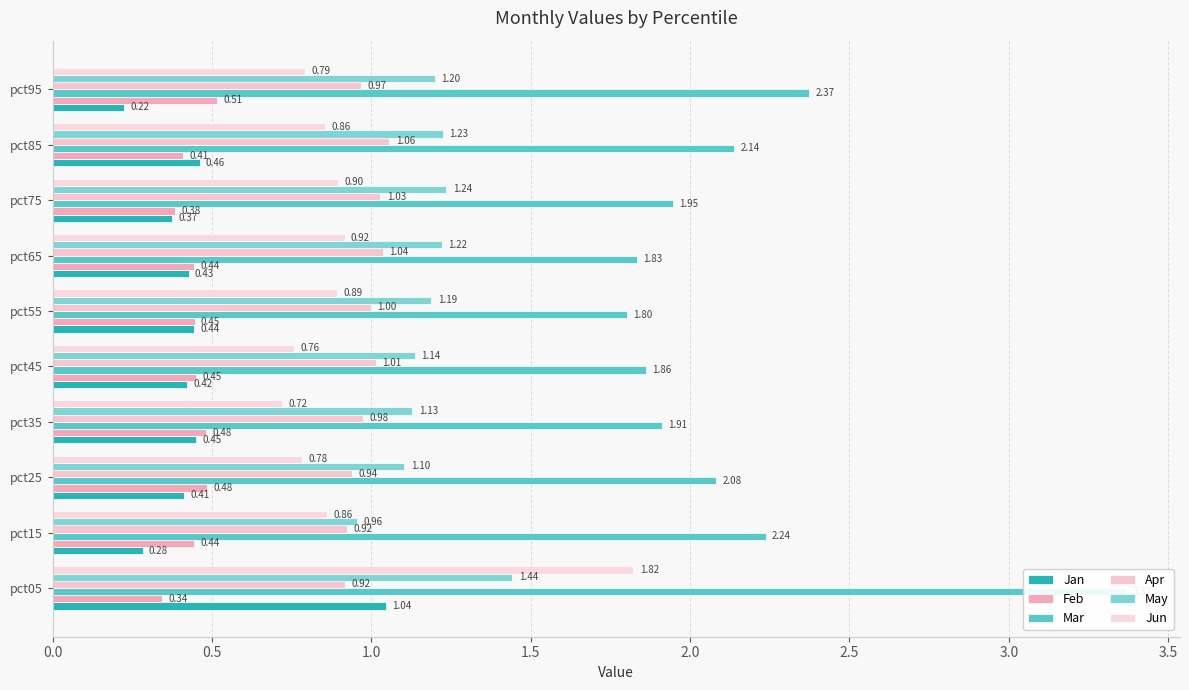

List the series in order of their peak value, lowest first.

Feb, Jan, Apr, May, Jun, Mar